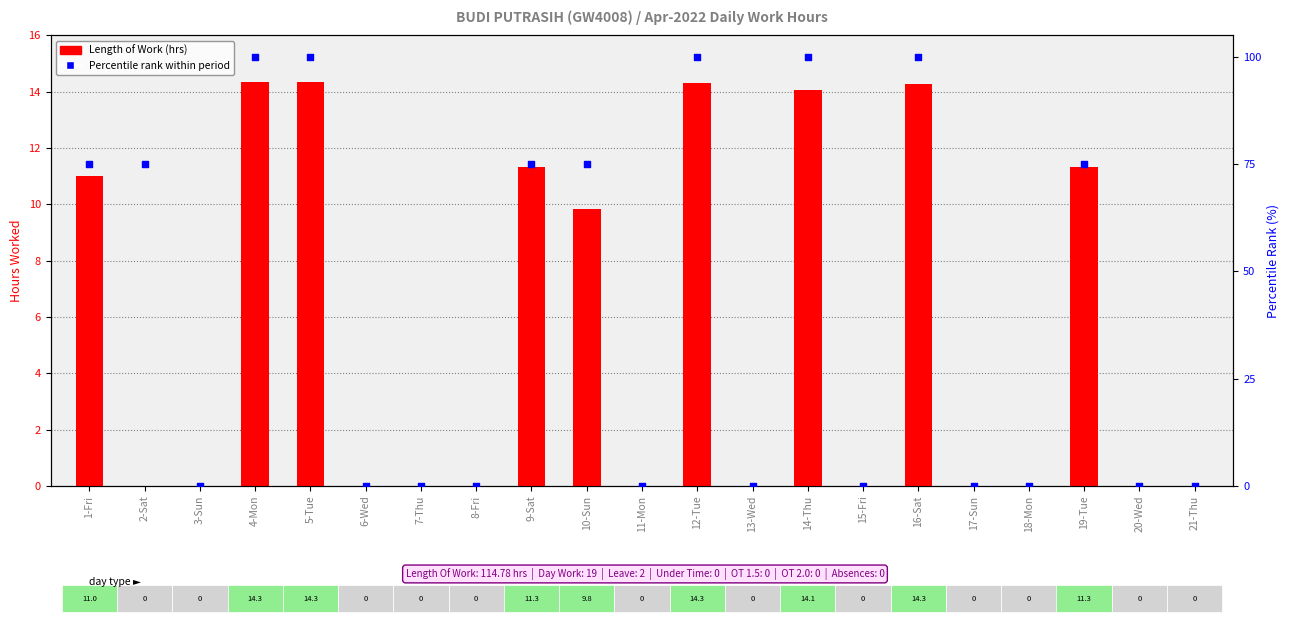

Is the value of Percentile rank at 6-Wed greater than the value of Length of Work (hrs) at 17-Sun?

No